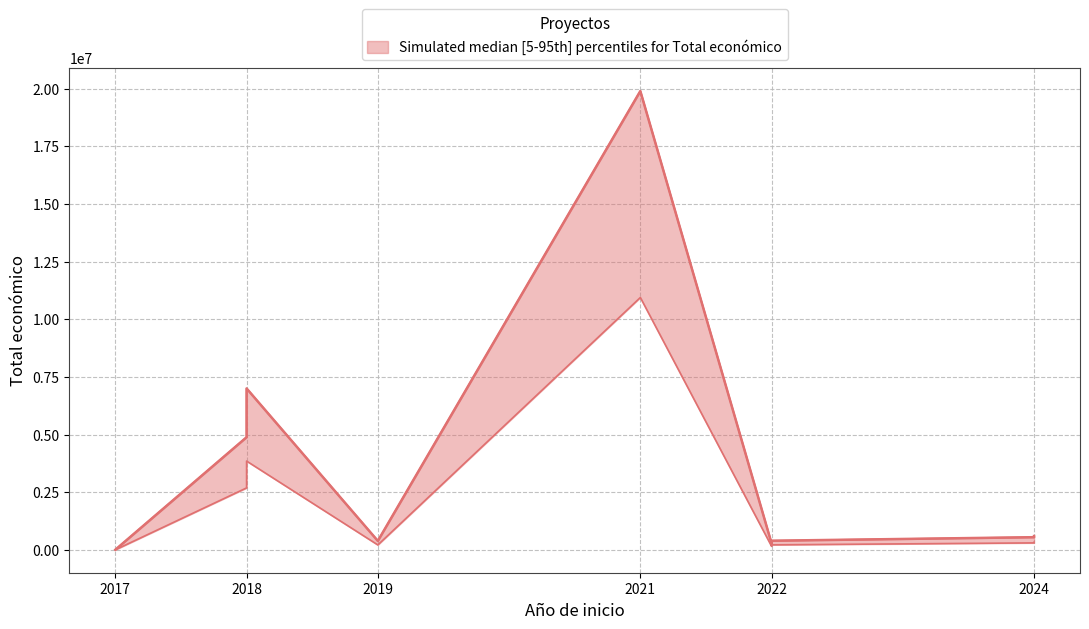

How many values exceed 548889?

4